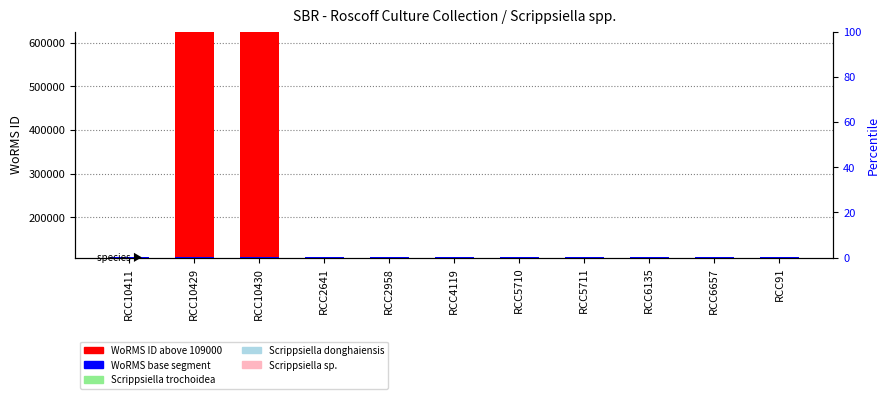

Which series has the widest spread of values?

WoRMS ID above base